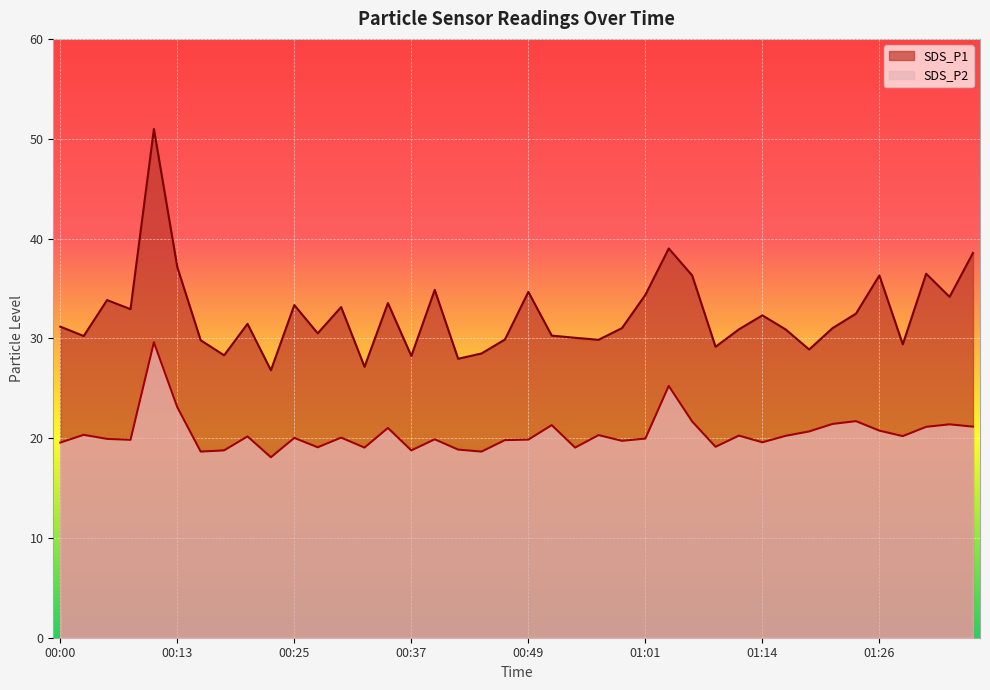

Which has a higher value, 00:02 or 01:06?

01:06